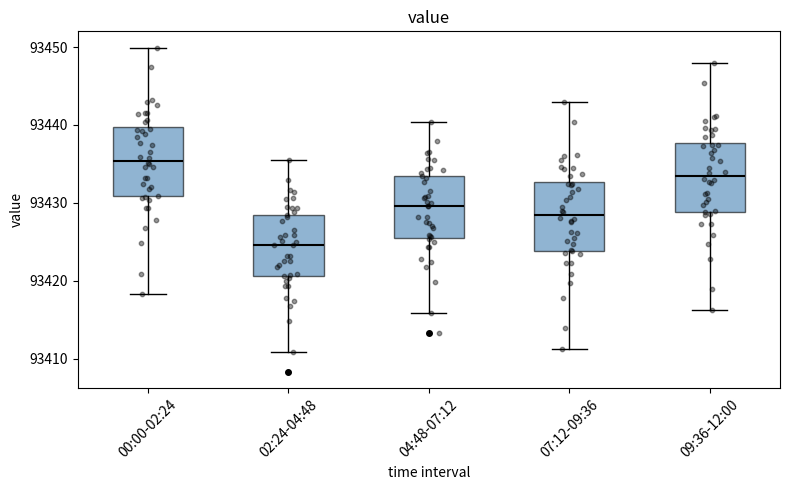

Which box has the lowest median line?

02:24-04:48